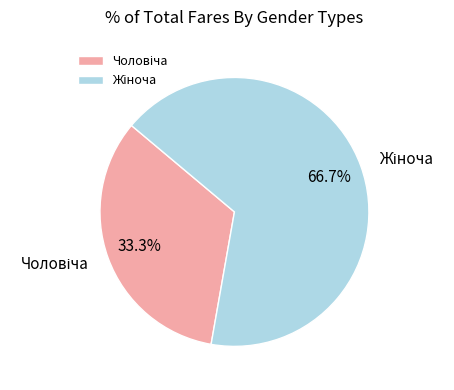

What percentage is NOT represented by Жіноча?

33.3%